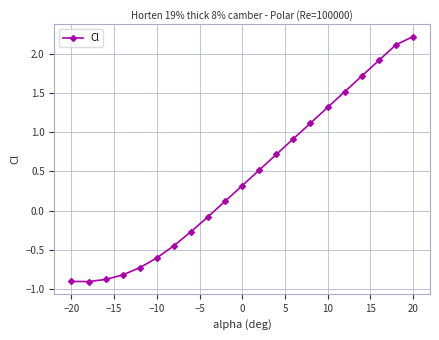

What is the smallest value displayed?

-0.9